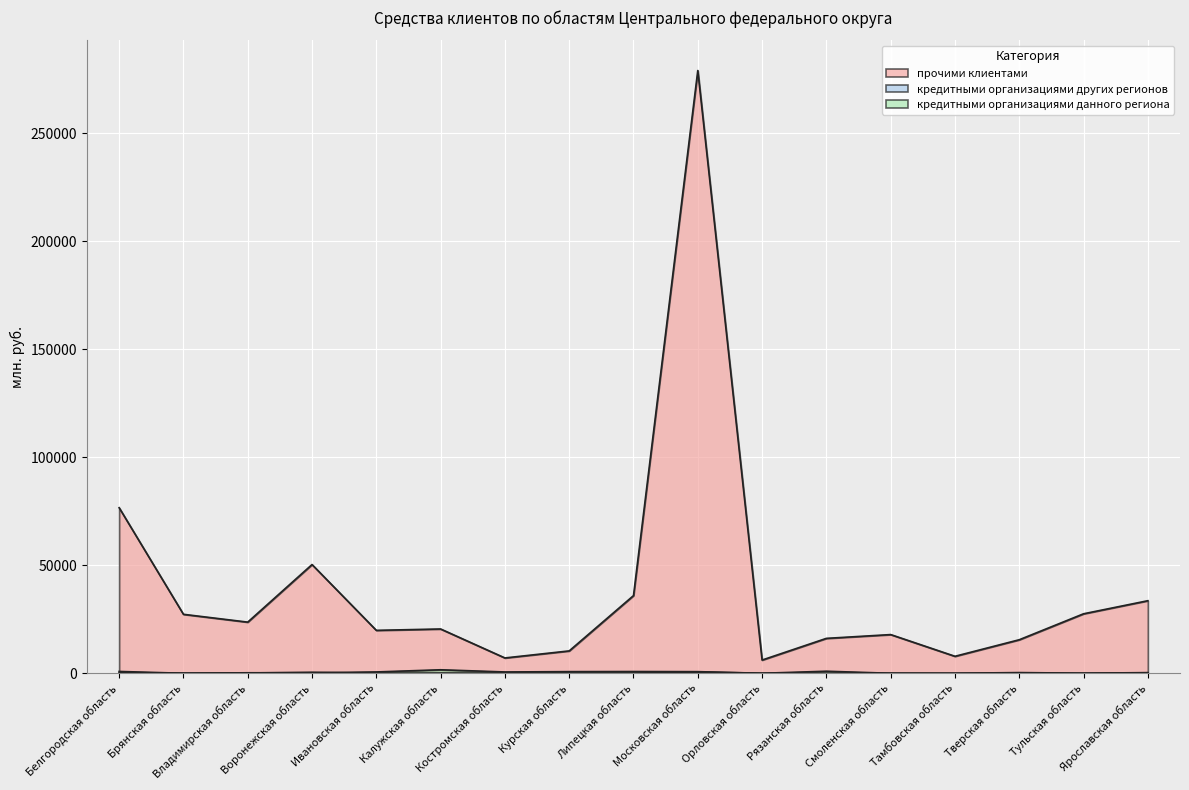

What is the greatest value displayed?

279103